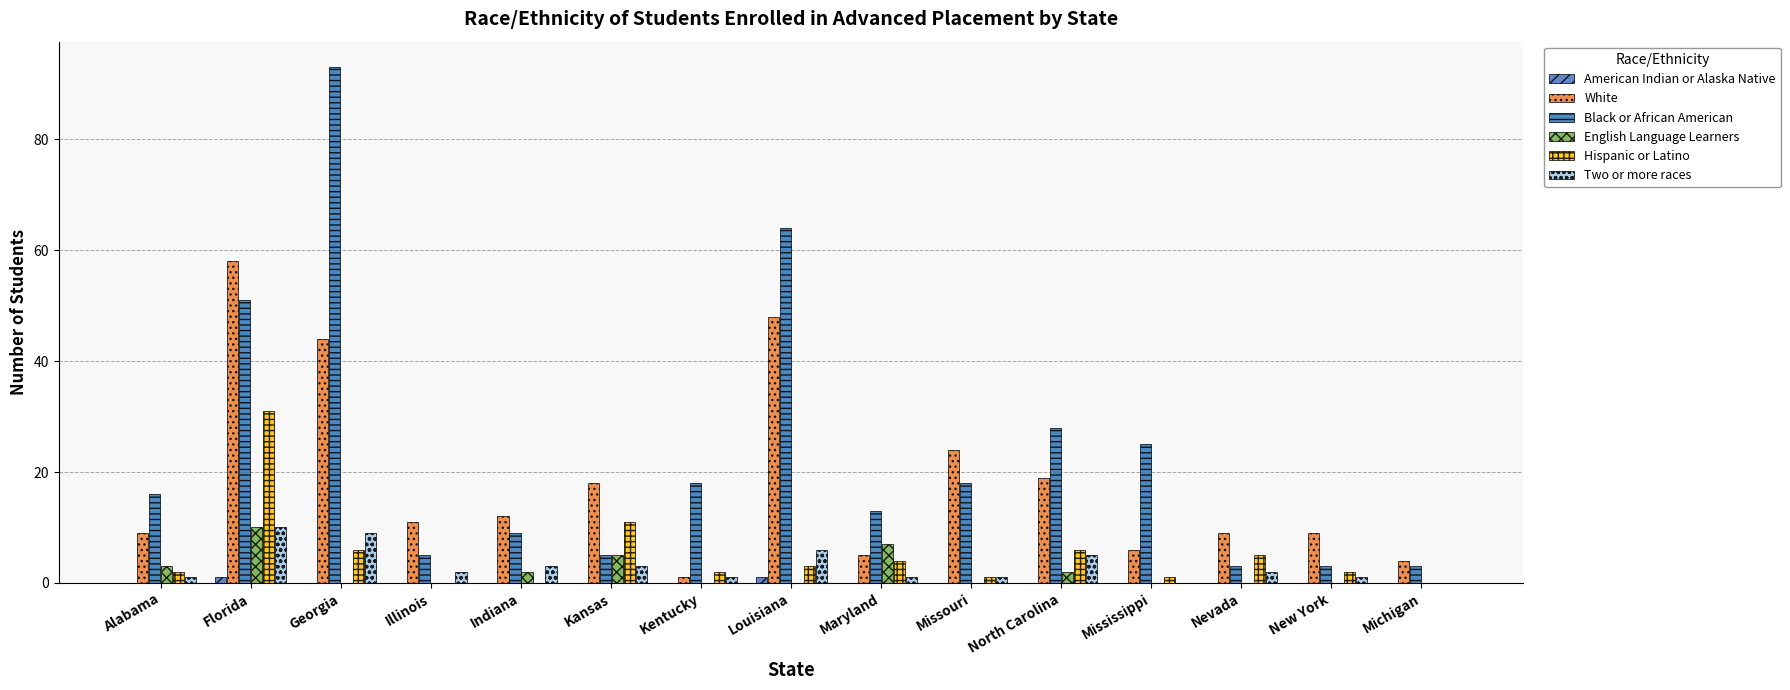

What is the spread (max minus min) of values at Kansas?

18